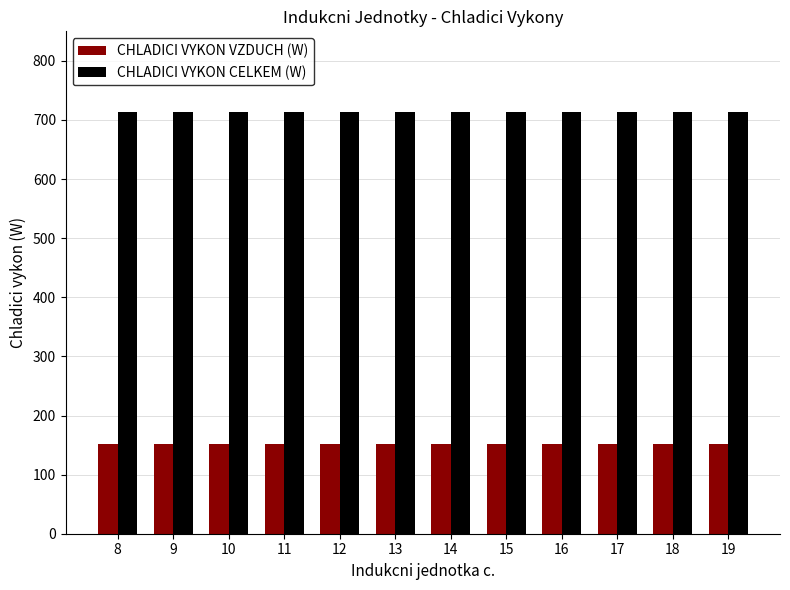

What is the value of the CHLADICI VYKON CELKEM (W) bar at the 4th from the left?

714